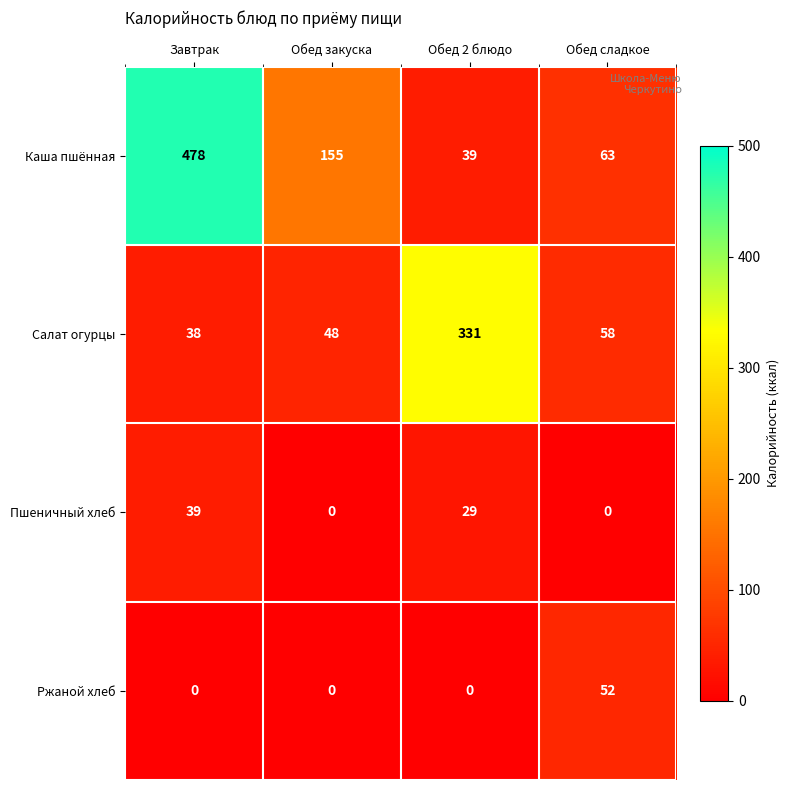

Is it true that Пшеничный хлеб equals -18 at Обед сладкое?

False